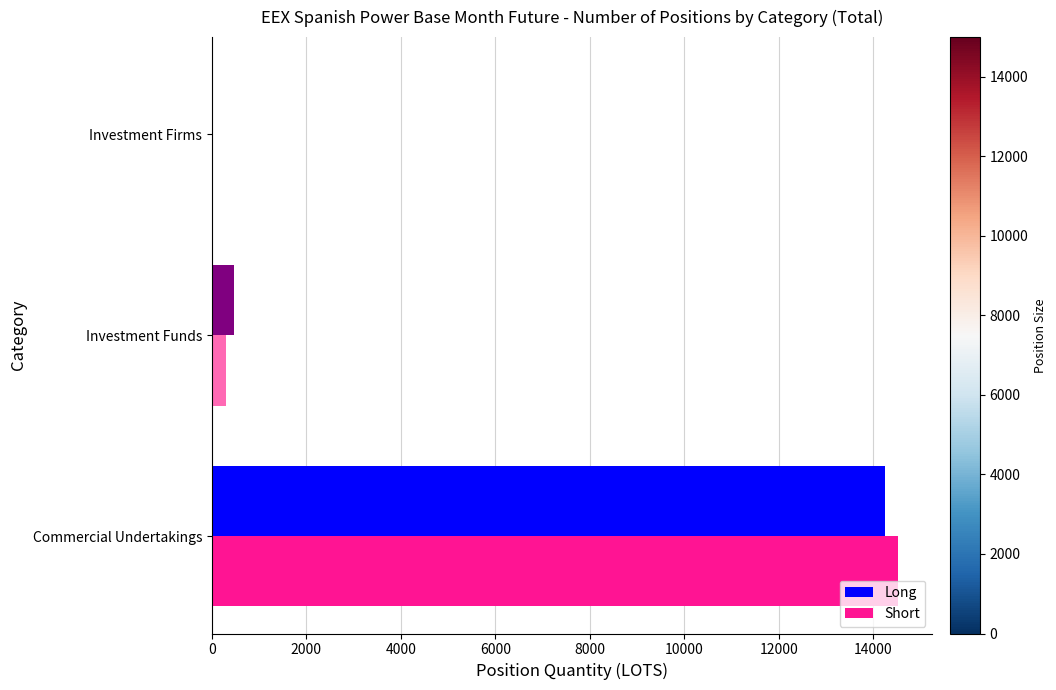

What is the total value across all series at Investment Funds?

790.0